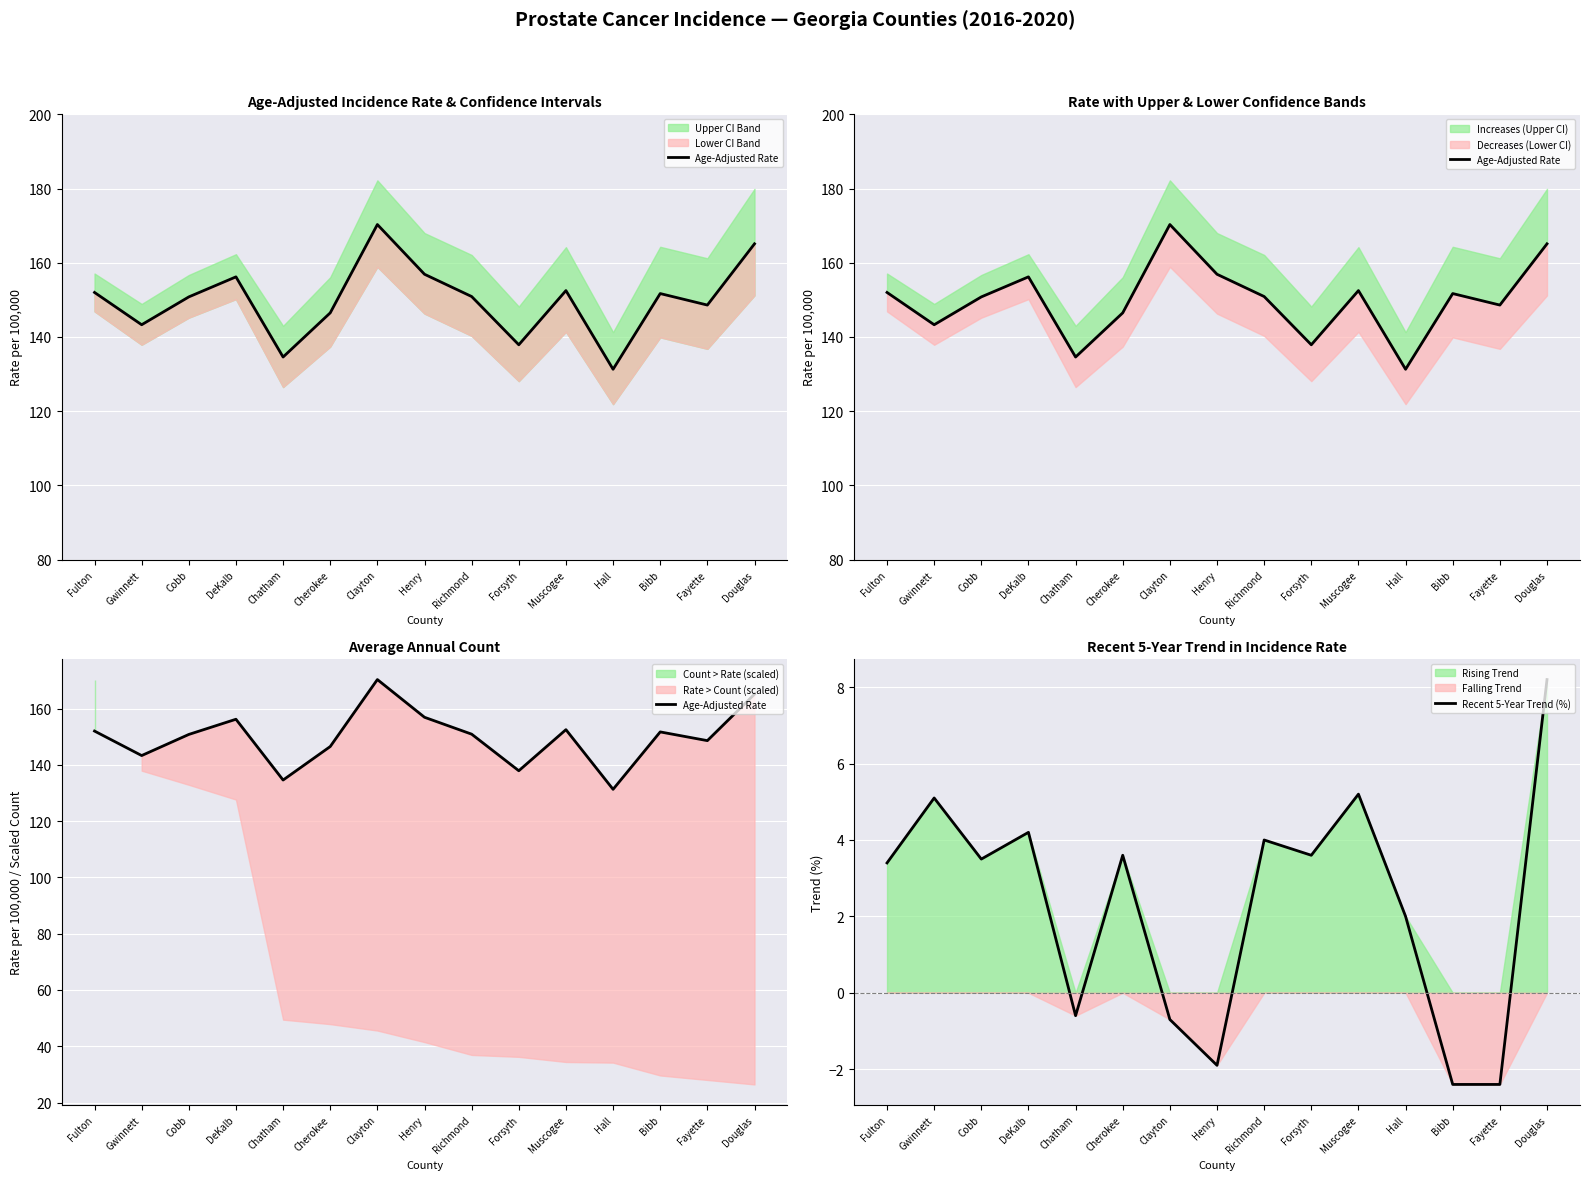

In Recent 5-Year Trend (%), how many points are lower than both neighbors (excluding endpoints)?

4